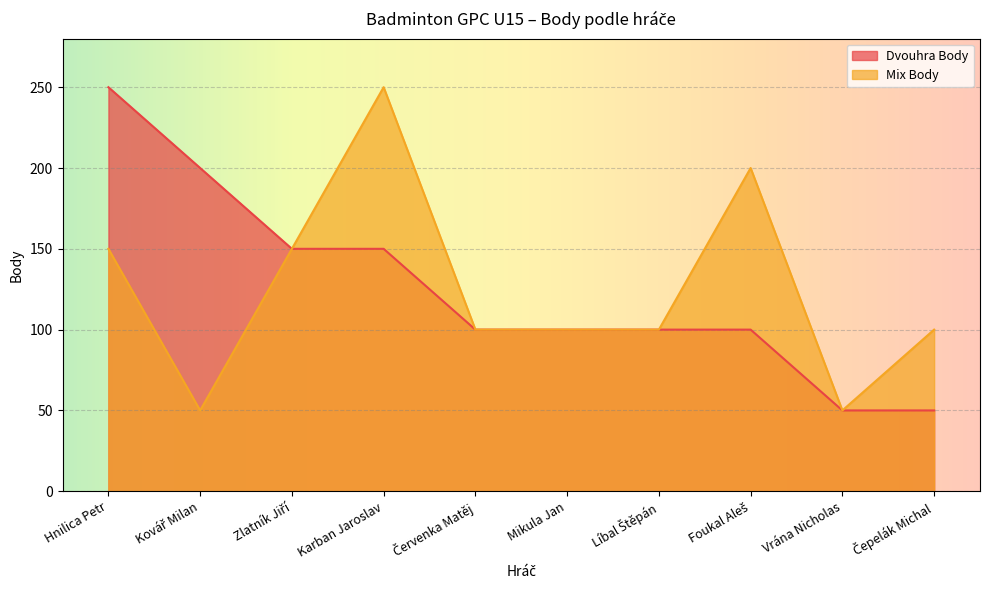

What is the label of the 2nd point from the left?

Kovář Milan